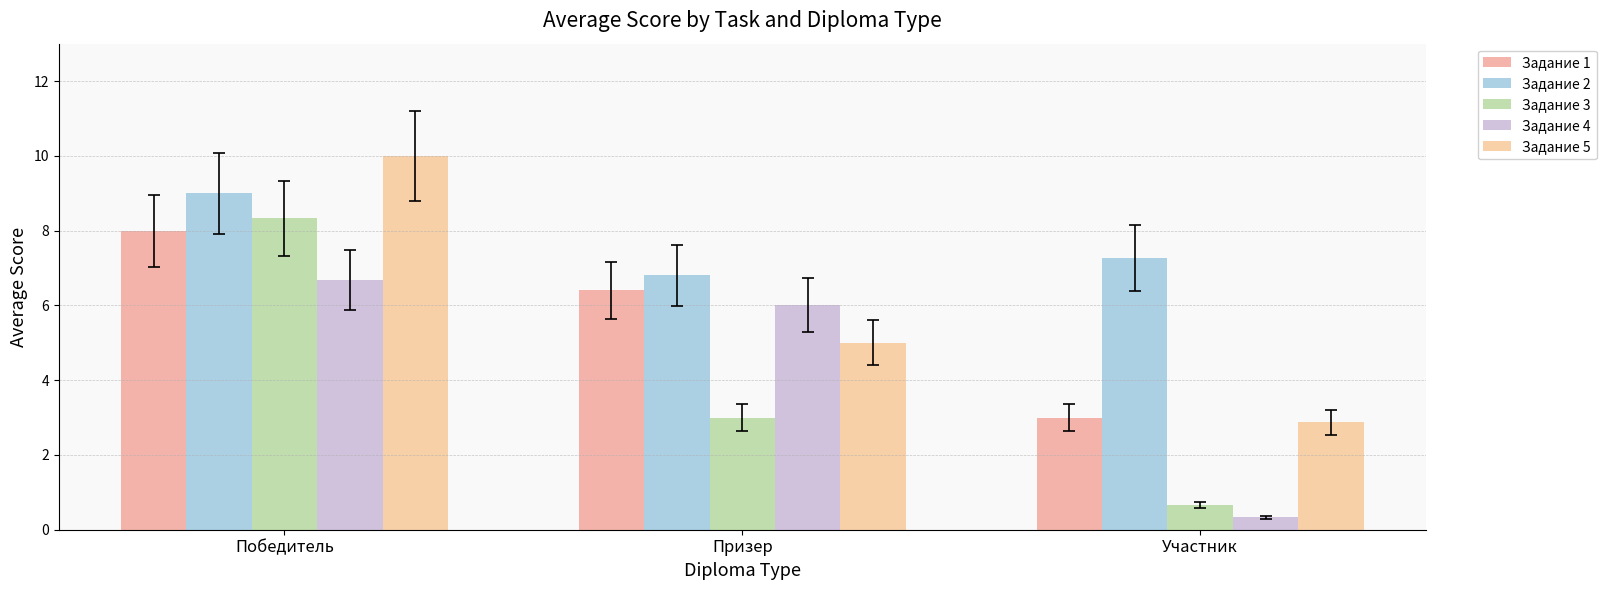

What is the total value across all series at Призер?

27.2